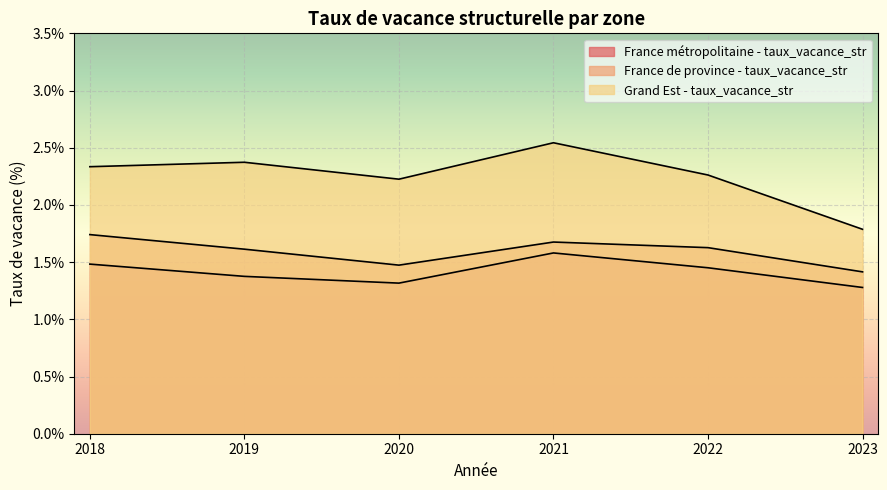

The France de province - taux_vacance_str series shows 2.2 at 2020. True or false?

False